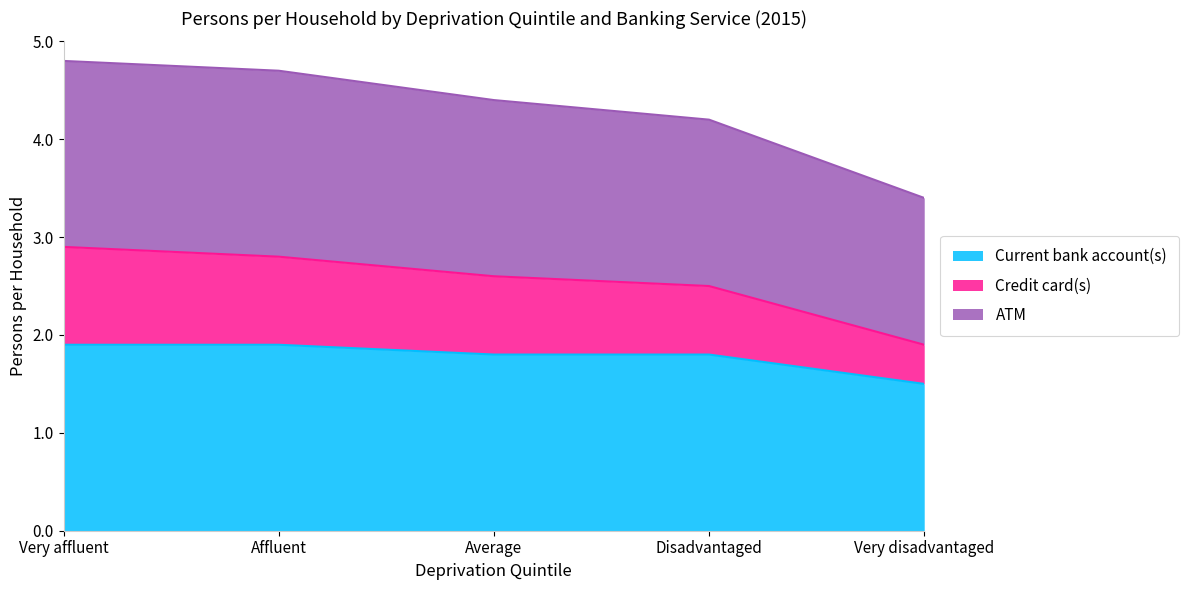

The ATM series shows 3.8 at Disadvantaged. True or false?

False